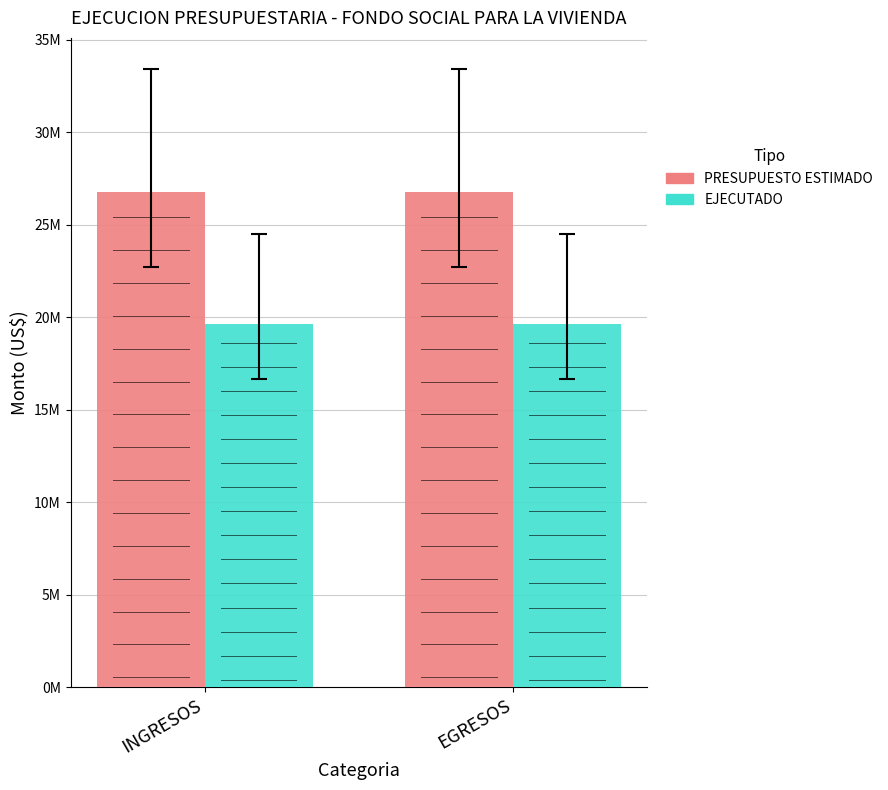

Reading left to right, what are all the values shown in this chart?

PRESUPUESTO ESTIMADO: 26752899.8	26752899.8
EJECUTADO: 19618352.0	19618352.0